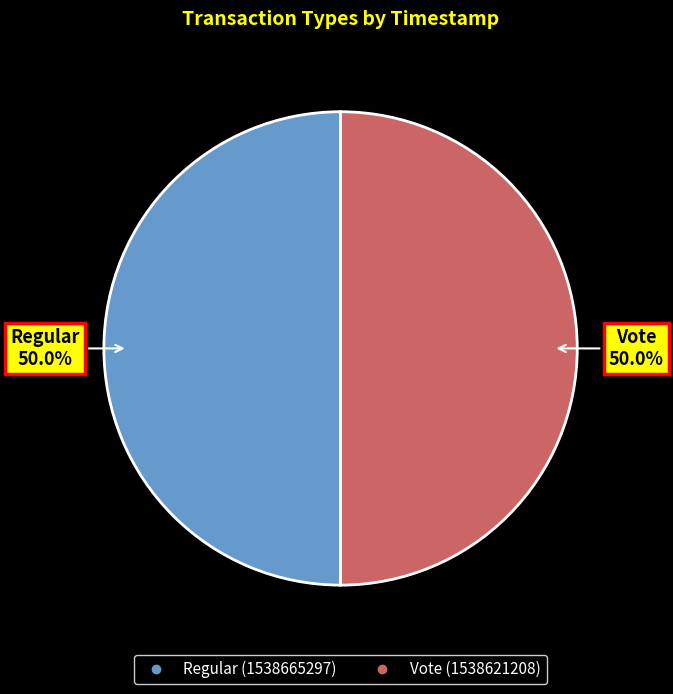

Approximately how many times larger is the value at Vote compared to Regular?

1.0